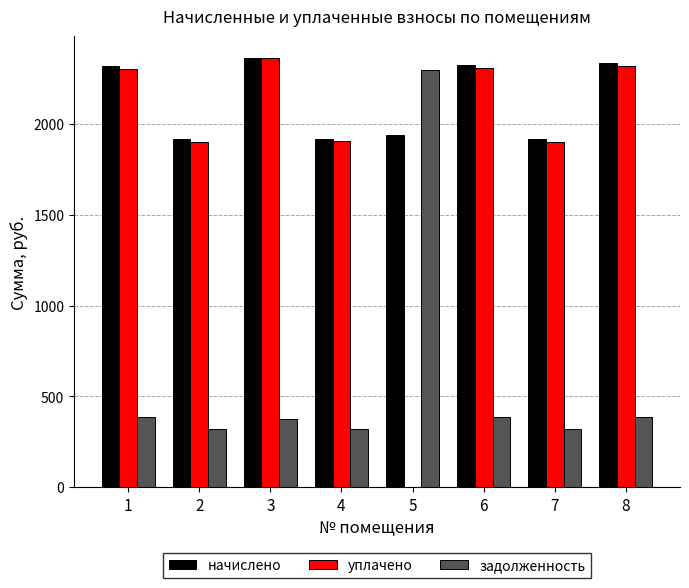

Which series has the largest total across all categories?

начислено